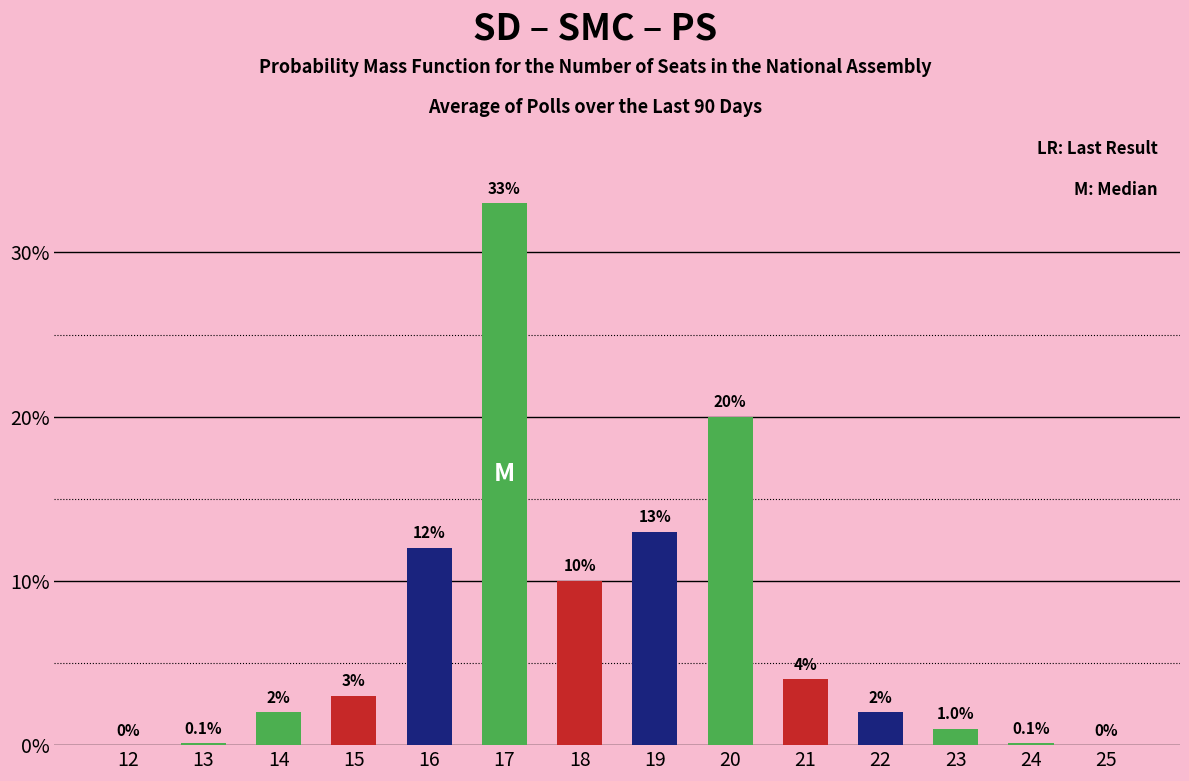

Reading left to right, what are all the values shown in this chart?

12=0.0	13=0.1	14=2.0	15=3.0	16=12.0	17=33.0	18=10.0	19=13.0	20=20.0	21=4.0	22=2.0	23=1.0	24=0.1	25=0.0